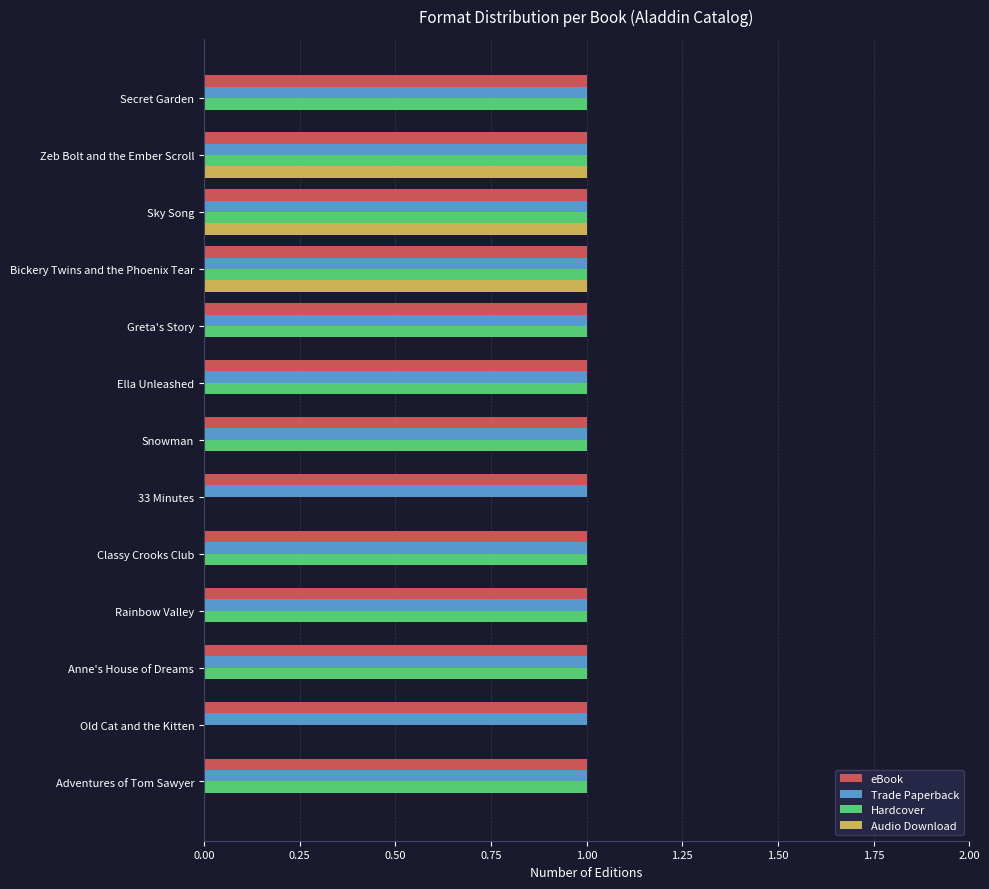

Is the value of Trade Paperback at Secret Garden greater than the value of Audio Download at Greta's Story?

Yes